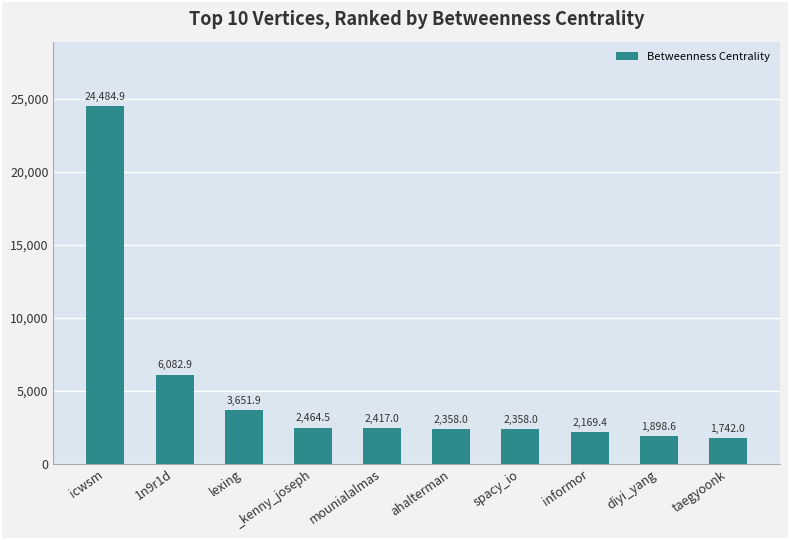

What is the change in value from 1n9r1d to diyi_yang?

-4184.3